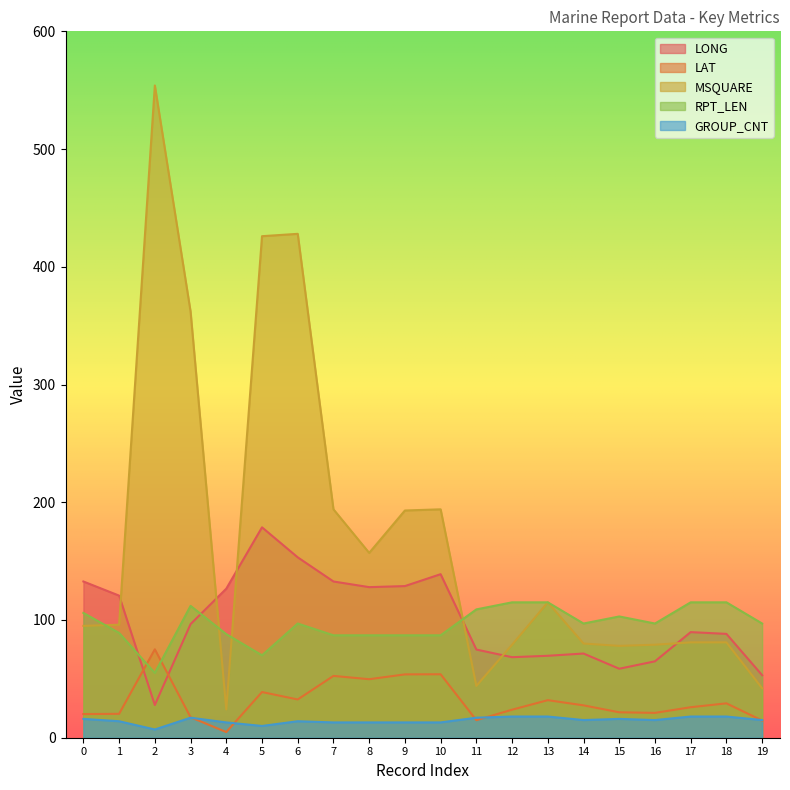

True or false: GROUP_CNT and LONG intersect in this chart.

False